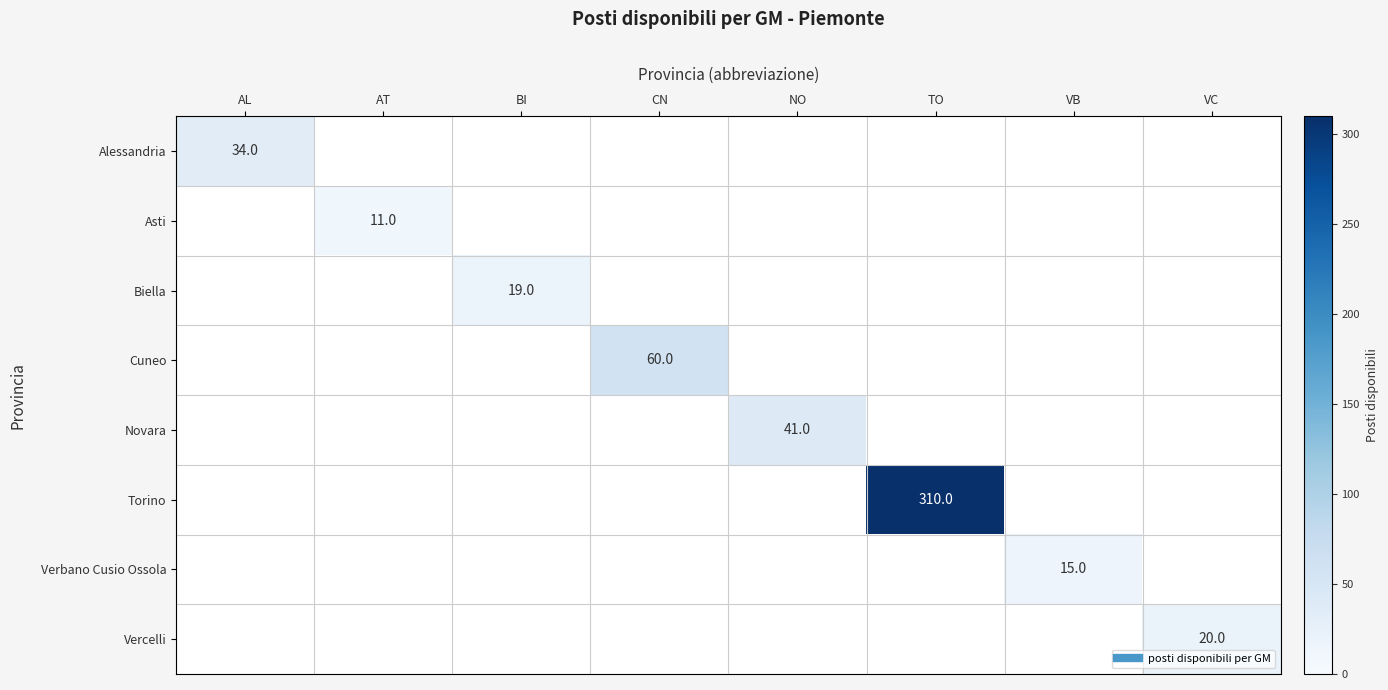

What is the minimum value shown in the chart?

11.0